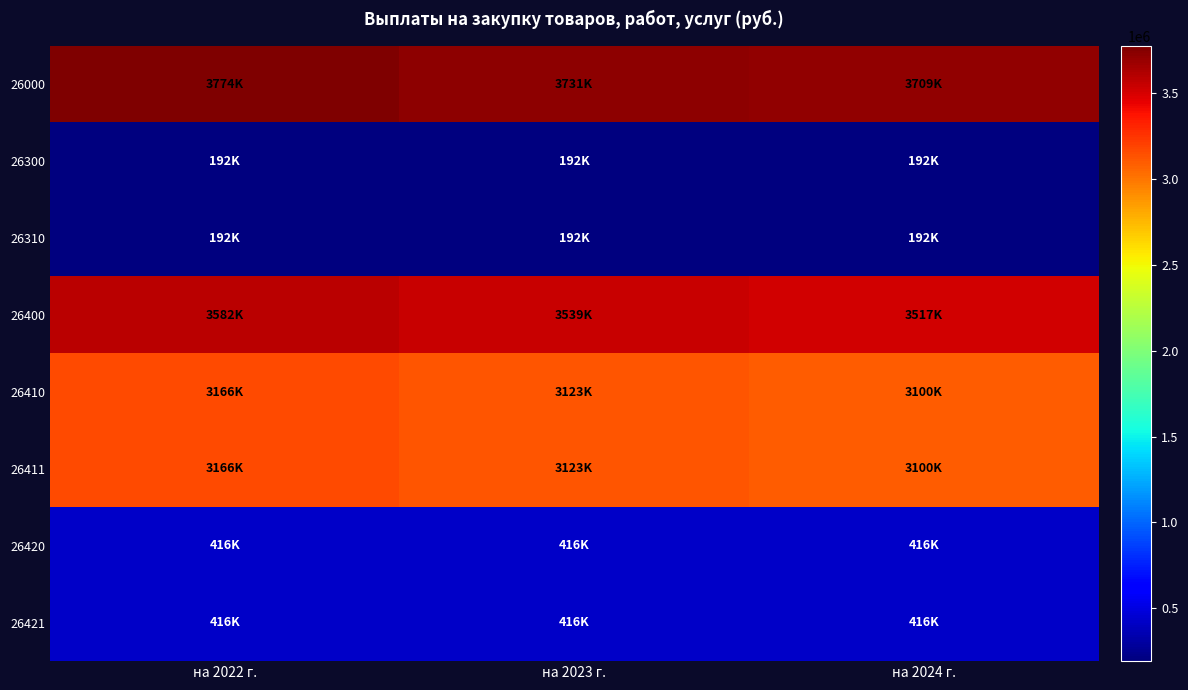

Reading left to right, list all the values displayed in this chart.

26000: на 2022 г.=3774148	на 2023 г.=3731478	на 2024 г.=3708589
26300: на 2022 г.=192000	на 2023 г.=192000	на 2024 г.=192000
26310: на 2022 г.=192000	на 2023 г.=192000	на 2024 г.=192000
26400: на 2022 г.=3582148	на 2023 г.=3539478	на 2024 г.=3516589
26410: на 2022 г.=3165935	на 2023 г.=3123265	на 2024 г.=3100376
26411: на 2022 г.=3165935	на 2023 г.=3123265	на 2024 г.=3100376
26420: на 2022 г.=416213	на 2023 г.=416213	на 2024 г.=416213
26421: на 2022 г.=416213	на 2023 г.=416213	на 2024 г.=416213